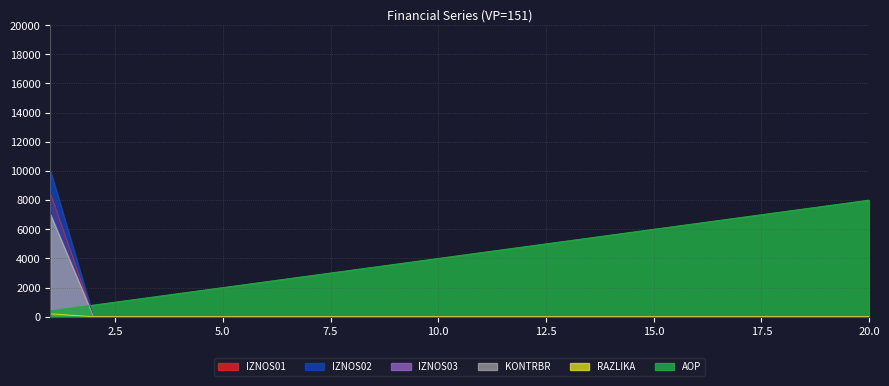

True or false: RAZLIKA and AOP cross at least once.

False